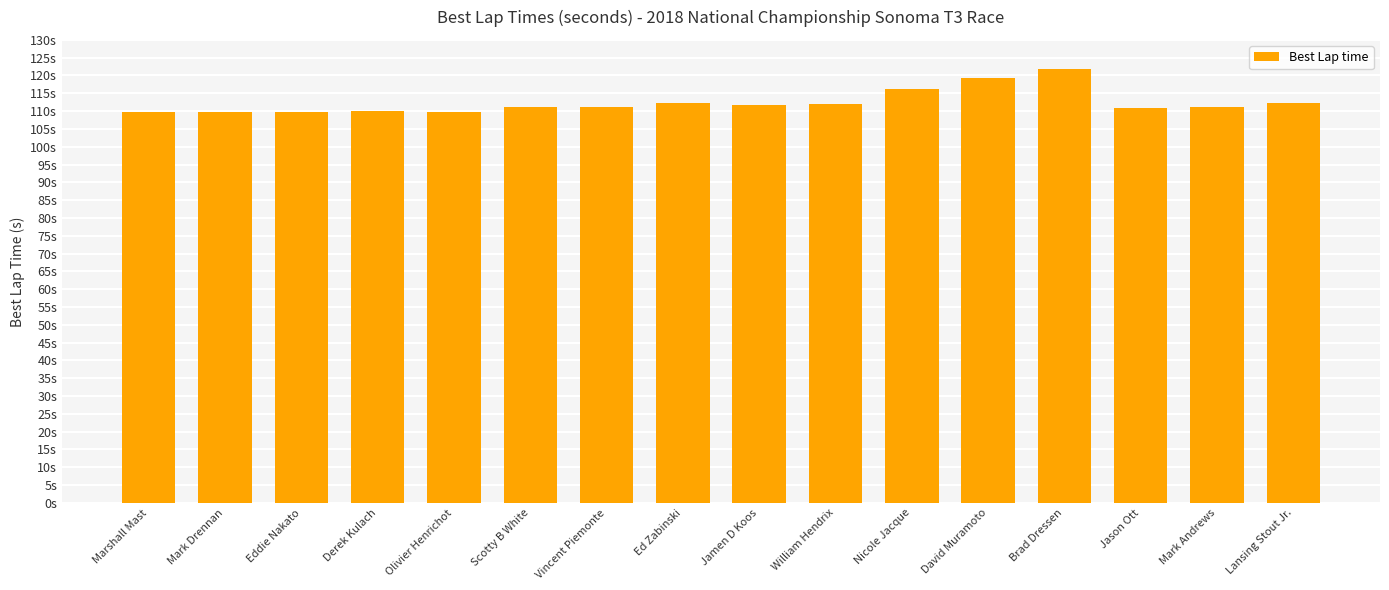

List the labels in order of value, smallest first.

Mark Drennan, Eddie Nakato, Marshall Mast, Olivier Henrichot, Derek Kulach, Jason Ott, Scotty B White, Mark Andrews, Vincent Piemonte, Jamen D Koos, William Hendrix, Ed Zabinski, Lansing Stout Jr., Nicole Jacque, David Muramoto, Brad Dressen